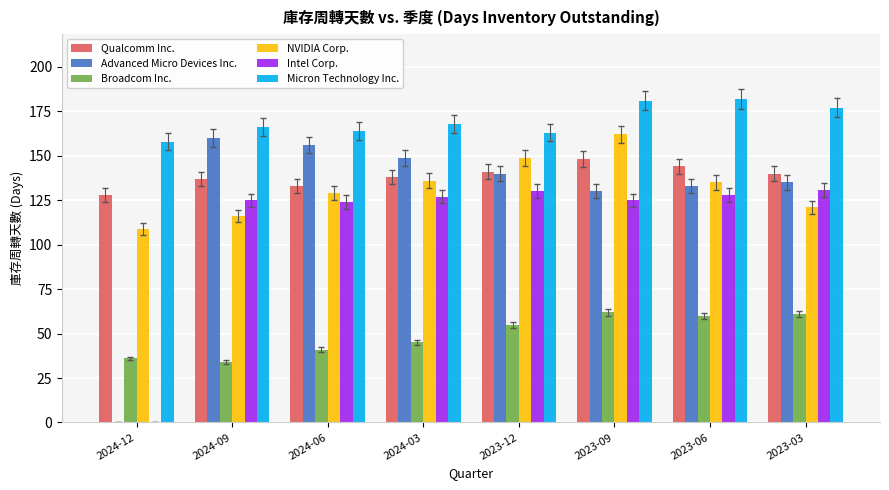

What is the total value across all series at 2023-09?

808